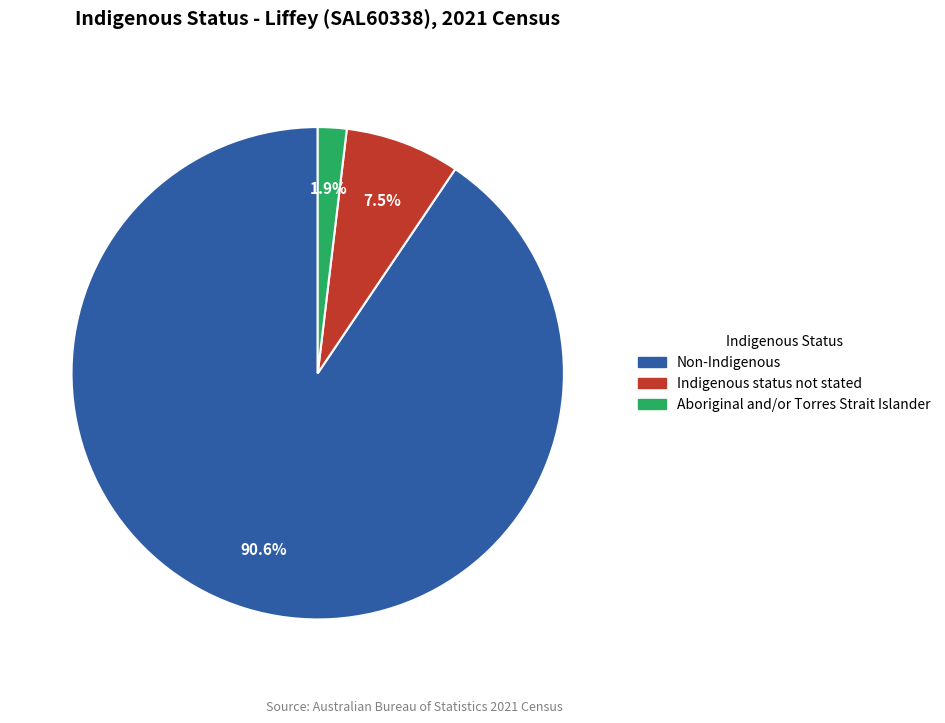

What is the majority slice?

Non-Indigenous